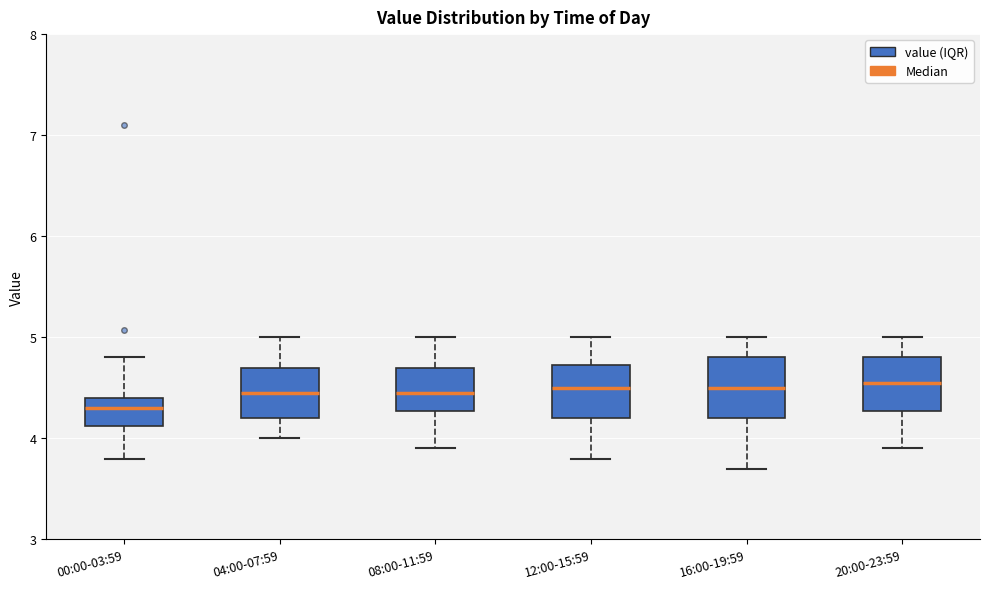

Where does the lower whisker of the box for 08:00-11:59 end on the y-axis? The values are not printed on the chart, so give them approximately, as read against the axis.

3.9